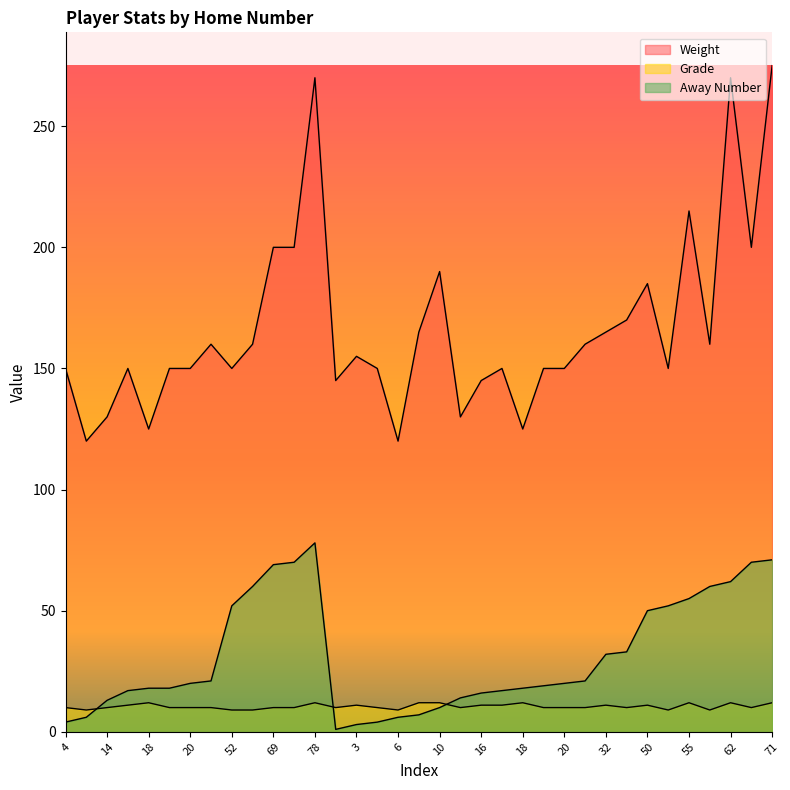

What is the spread (max minus min) of values at 20?

140